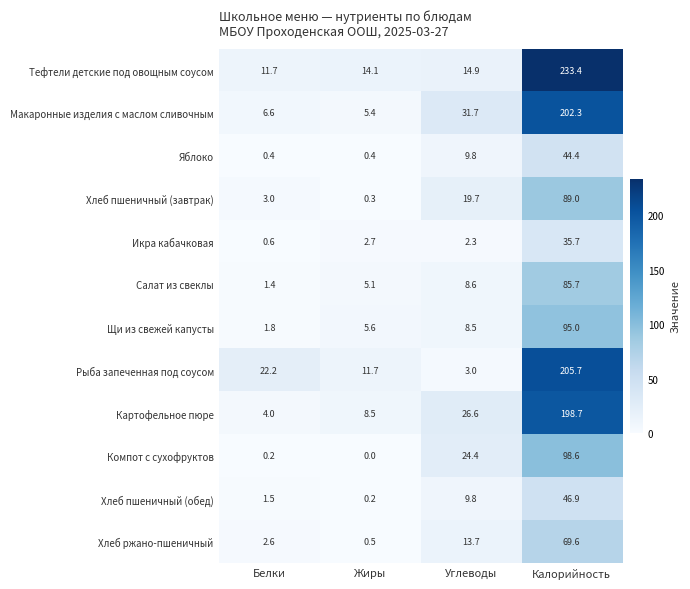

At which label is Яблоко closest to 22?

Углеводы